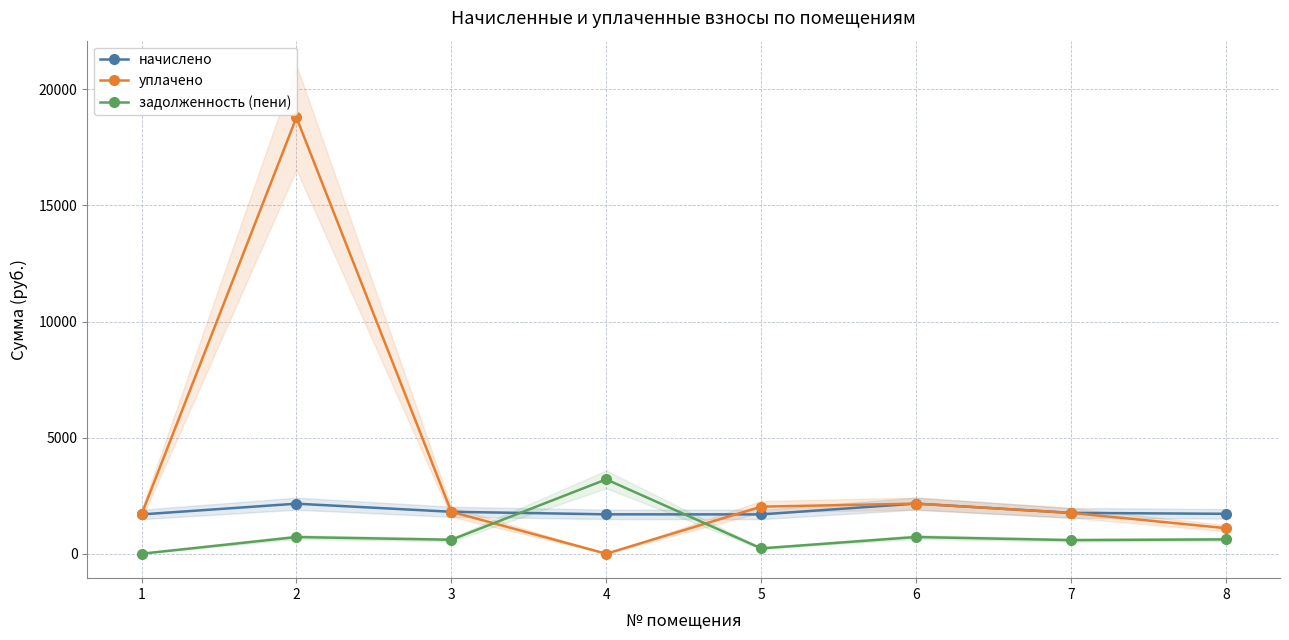

Is this an area chart (filled region under the line)?

No